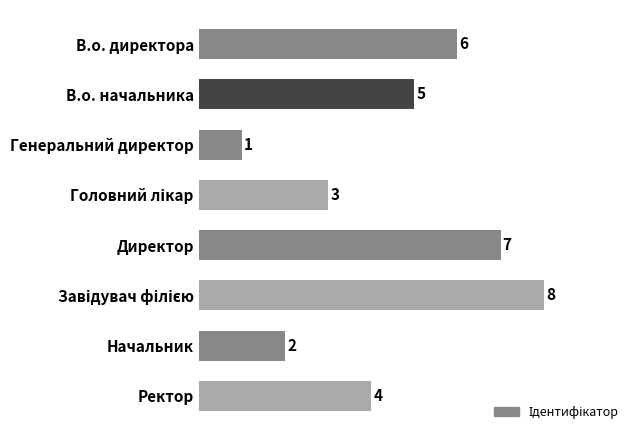

What is the label of the 5th bar from the top?

Директор